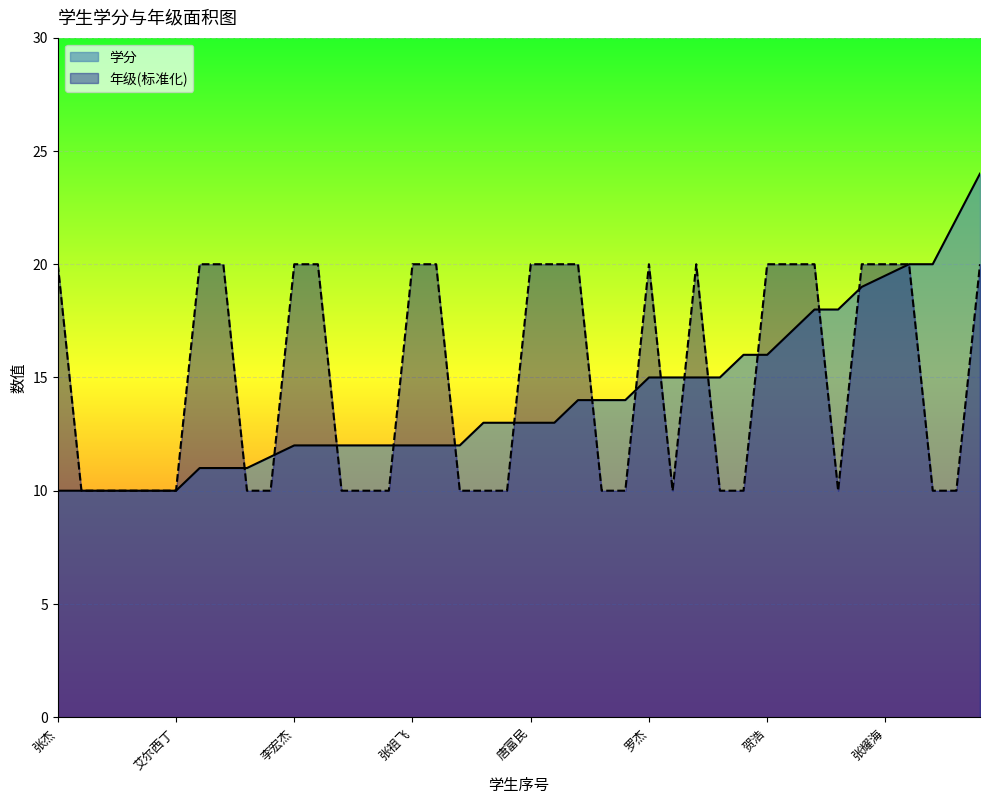

Where do 学分 and 年级 first cross each other?

张文杰 and 罗红举